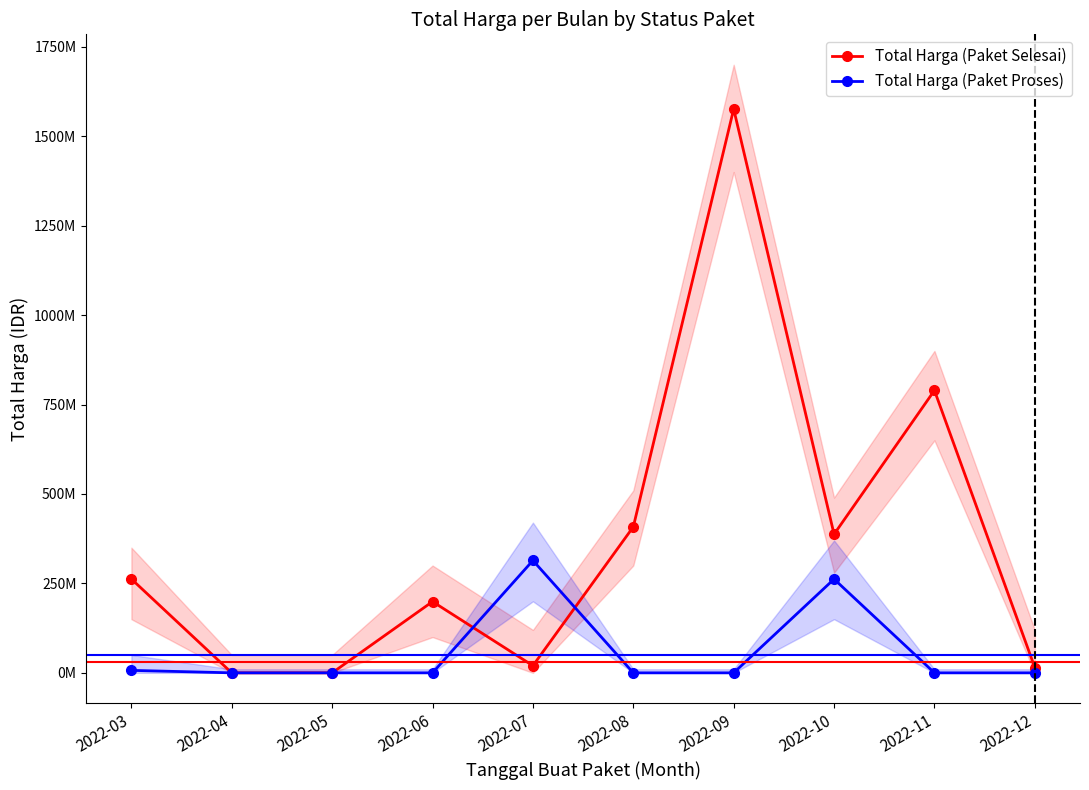

How many values in Total Harga (Paket Selesai) are above zero?

8